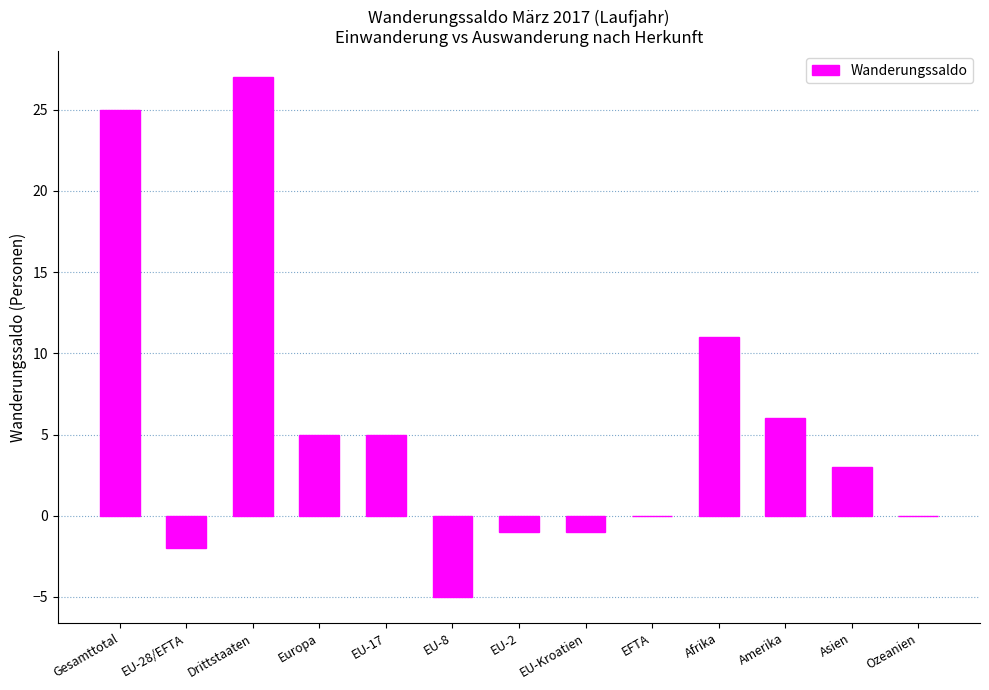

The value at EFTA is 0. True or false?

True